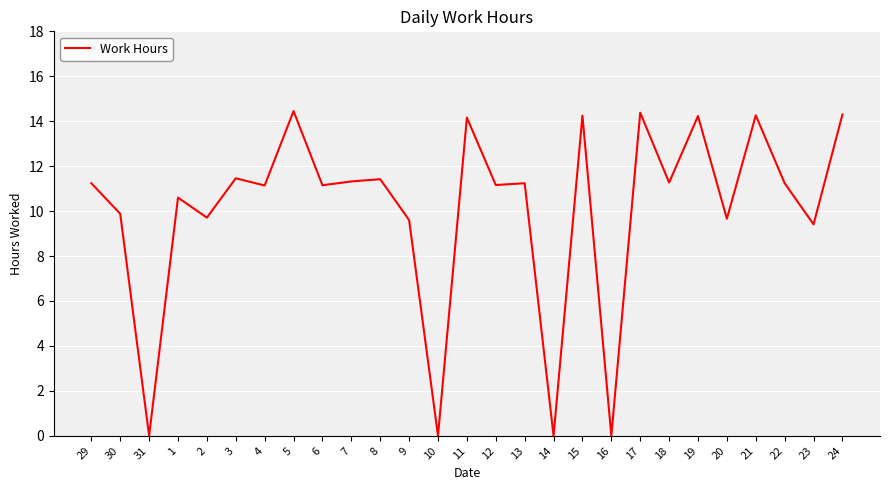

How many distinct data groups are displayed?

1